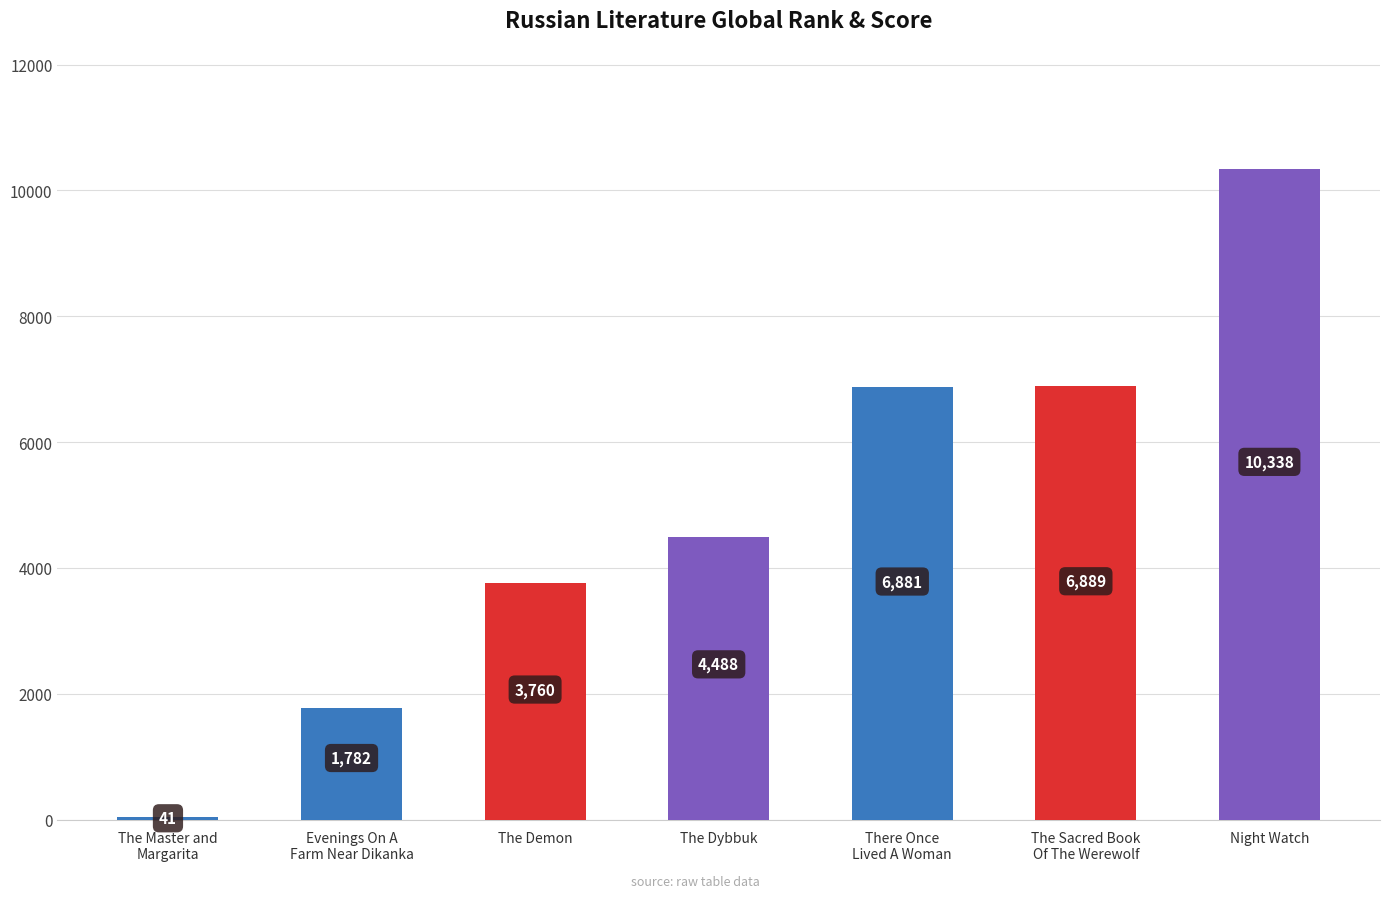

List the labels in order of value, smallest first.

The Master and
Margarita, Evenings On A
Farm Near Dikanka, The Demon, The Dybbuk, There Once
Lived A Woman, The Sacred Book
Of The Werewolf, Night Watch